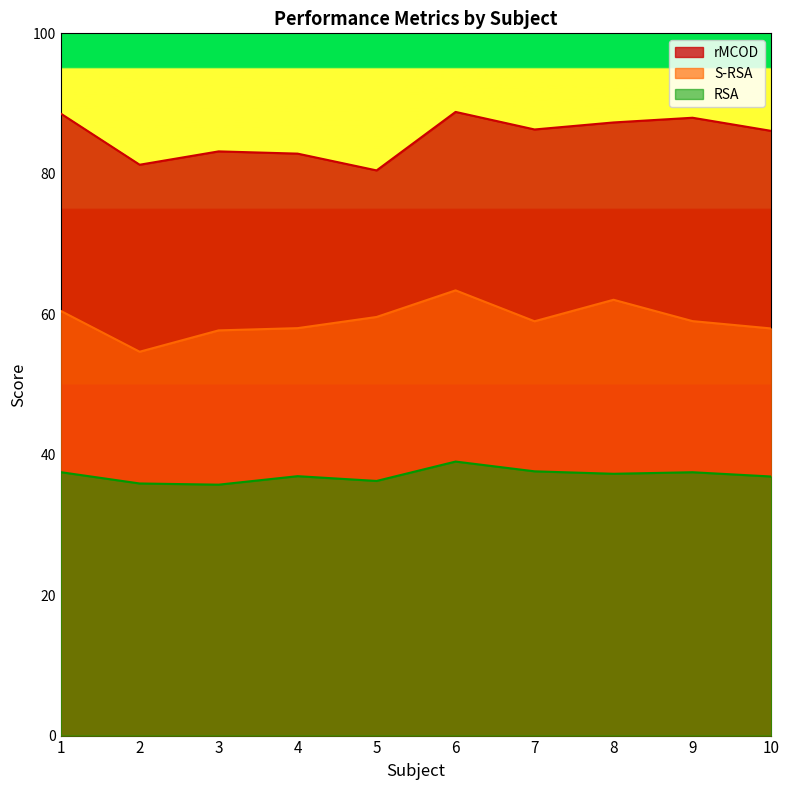

True or false: rMCOD has a value of 83.2 at 3.

True